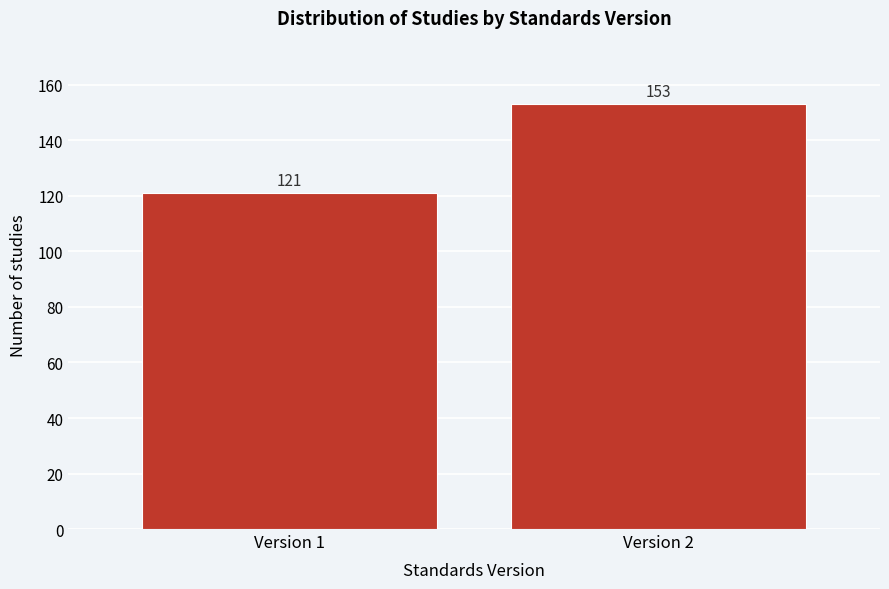

Reading left to right, list all the values displayed in this chart.

121	153